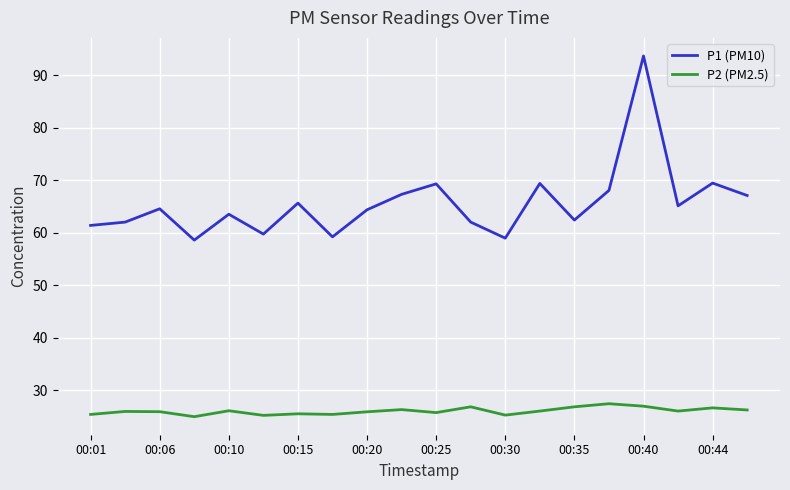

What is the minimum value for P1 (PM10)?

58.6